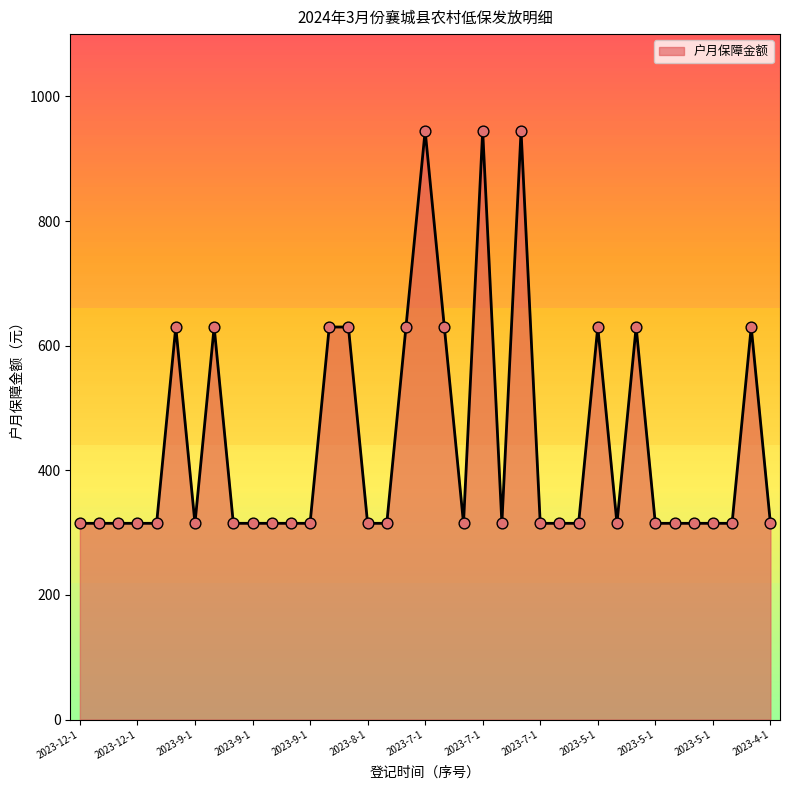

What is the difference between the maximum and minimum values?

630